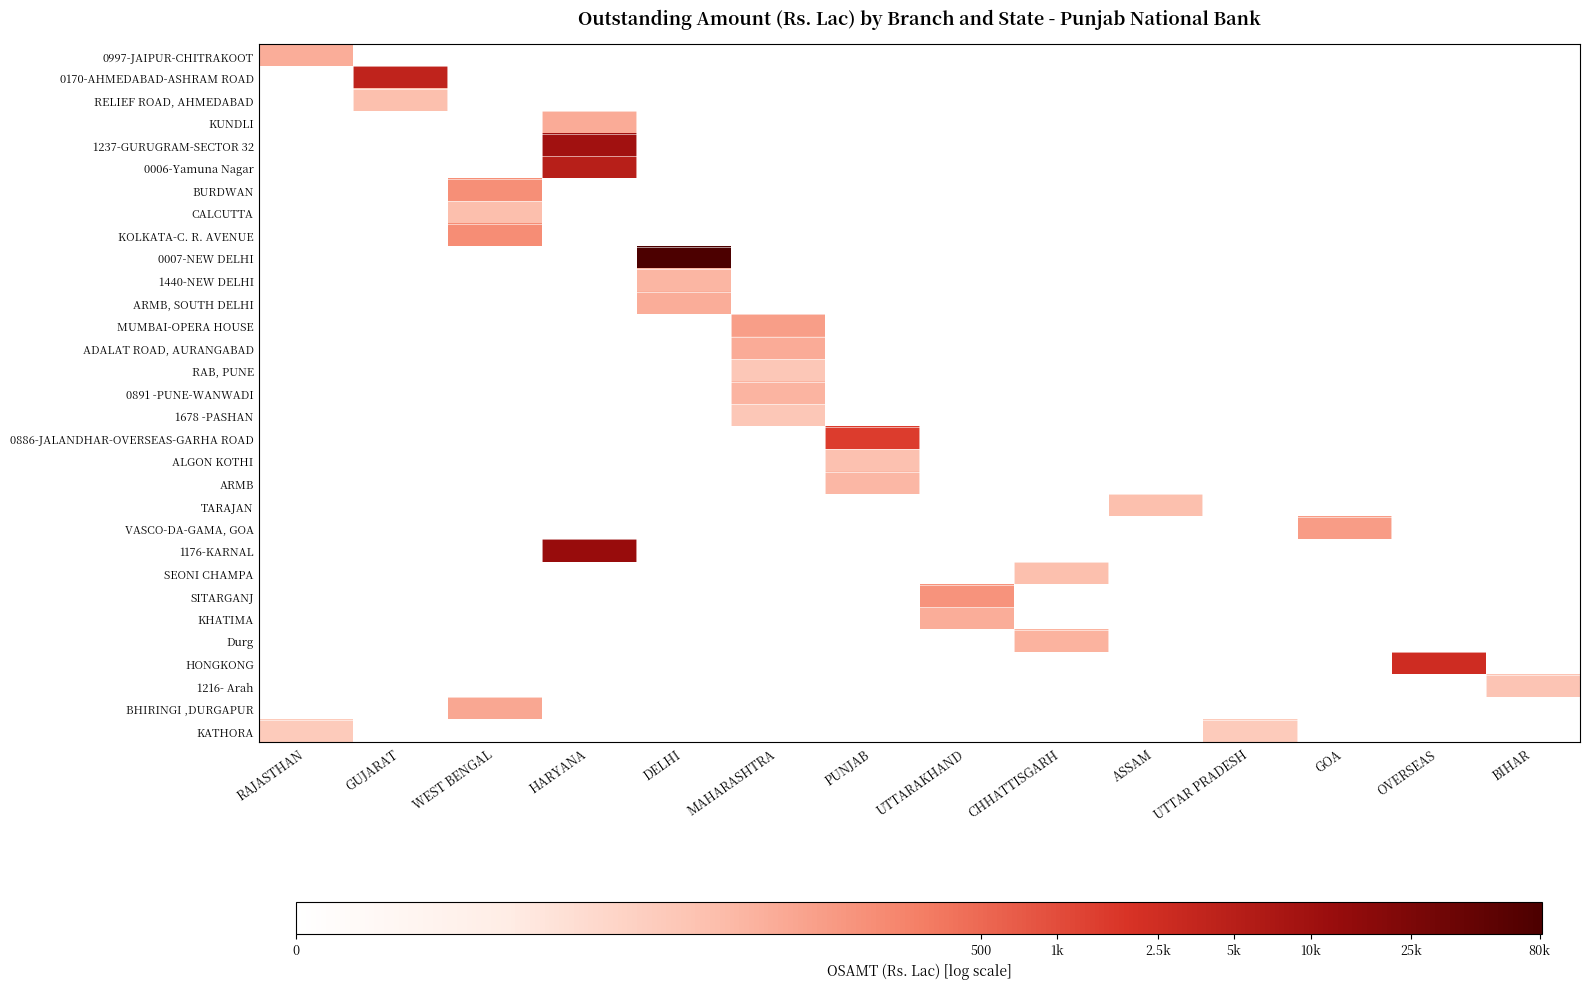

Reading left to right, extract all data points from this chart.

0997-JAIPUR-CHITRAKOOT: RAJASTHAN=4.3	GUJARAT=0.0	WEST BENGAL=0.0	HARYANA=0.0	DELHI=0.0	MAHARASHTRA=0.0	PUNJAB=0.0	UTTARAKHAND=0.0	CHHATTISGARH=0.0	ASSAM=0.0	UTTAR PRADESH=0.0	GOA=0.0	OVERSEAS=0.0	BIHAR=0.0
0170-AHMEDABAD-ASHRAM ROAD: RAJASTHAN=0.0	GUJARAT=8.3	WEST BENGAL=0.0	HARYANA=0.0	DELHI=0.0	MAHARASHTRA=0.0	PUNJAB=0.0	UTTARAKHAND=0.0	CHHATTISGARH=0.0	ASSAM=0.0	UTTAR PRADESH=0.0	GOA=0.0	OVERSEAS=0.0	BIHAR=0.0
RELIEF ROAD, AHMEDABAD: RAJASTHAN=0.0	GUJARAT=3.7	WEST BENGAL=0.0	HARYANA=0.0	DELHI=0.0	MAHARASHTRA=0.0	PUNJAB=0.0	UTTARAKHAND=0.0	CHHATTISGARH=0.0	ASSAM=0.0	UTTAR PRADESH=0.0	GOA=0.0	OVERSEAS=0.0	BIHAR=0.0
KUNDLI: RAJASTHAN=0.0	GUJARAT=0.0	WEST BENGAL=0.0	HARYANA=4.4	DELHI=0.0	MAHARASHTRA=0.0	PUNJAB=0.0	UTTARAKHAND=0.0	CHHATTISGARH=0.0	ASSAM=0.0	UTTAR PRADESH=0.0	GOA=0.0	OVERSEAS=0.0	BIHAR=0.0
1237-GURUGRAM-SECTOR 32: RAJASTHAN=0.0	GUJARAT=0.0	WEST BENGAL=0.0	HARYANA=9.2	DELHI=0.0	MAHARASHTRA=0.0	PUNJAB=0.0	UTTARAKHAND=0.0	CHHATTISGARH=0.0	ASSAM=0.0	UTTAR PRADESH=0.0	GOA=0.0	OVERSEAS=0.0	BIHAR=0.0
0006-Yamuna Nagar: RAJASTHAN=0.0	GUJARAT=0.0	WEST BENGAL=0.0	HARYANA=8.5	DELHI=0.0	MAHARASHTRA=0.0	PUNJAB=0.0	UTTARAKHAND=0.0	CHHATTISGARH=0.0	ASSAM=0.0	UTTAR PRADESH=0.0	GOA=0.0	OVERSEAS=0.0	BIHAR=0.0
BURDWAN: RAJASTHAN=0.0	GUJARAT=0.0	WEST BENGAL=5.2	HARYANA=0.0	DELHI=0.0	MAHARASHTRA=0.0	PUNJAB=0.0	UTTARAKHAND=0.0	CHHATTISGARH=0.0	ASSAM=0.0	UTTAR PRADESH=0.0	GOA=0.0	OVERSEAS=0.0	BIHAR=0.0
CALCUTTA: RAJASTHAN=0.0	GUJARAT=0.0	WEST BENGAL=3.8	HARYANA=0.0	DELHI=0.0	MAHARASHTRA=0.0	PUNJAB=0.0	UTTARAKHAND=0.0	CHHATTISGARH=0.0	ASSAM=0.0	UTTAR PRADESH=0.0	GOA=0.0	OVERSEAS=0.0	BIHAR=0.0
KOLKATA-C. R. AVENUE: RAJASTHAN=0.0	GUJARAT=0.0	WEST BENGAL=5.2	HARYANA=0.0	DELHI=0.0	MAHARASHTRA=0.0	PUNJAB=0.0	UTTARAKHAND=0.0	CHHATTISGARH=0.0	ASSAM=0.0	UTTAR PRADESH=0.0	GOA=0.0	OVERSEAS=0.0	BIHAR=0.0
0007-NEW DELHI: RAJASTHAN=0.0	GUJARAT=0.0	WEST BENGAL=0.0	HARYANA=0.0	DELHI=11.3	MAHARASHTRA=0.0	PUNJAB=0.0	UTTARAKHAND=0.0	CHHATTISGARH=0.0	ASSAM=0.0	UTTAR PRADESH=0.0	GOA=0.0	OVERSEAS=0.0	BIHAR=0.0
1440-NEW DELHI: RAJASTHAN=0.0	GUJARAT=0.0	WEST BENGAL=0.0	HARYANA=0.0	DELHI=4.0	MAHARASHTRA=0.0	PUNJAB=0.0	UTTARAKHAND=0.0	CHHATTISGARH=0.0	ASSAM=0.0	UTTAR PRADESH=0.0	GOA=0.0	OVERSEAS=0.0	BIHAR=0.0
ARMB, SOUTH DELHI: RAJASTHAN=0.0	GUJARAT=0.0	WEST BENGAL=0.0	HARYANA=0.0	DELHI=4.3	MAHARASHTRA=0.0	PUNJAB=0.0	UTTARAKHAND=0.0	CHHATTISGARH=0.0	ASSAM=0.0	UTTAR PRADESH=0.0	GOA=0.0	OVERSEAS=0.0	BIHAR=0.0
MUMBAI-OPERA HOUSE: RAJASTHAN=0.0	GUJARAT=0.0	WEST BENGAL=0.0	HARYANA=0.0	DELHI=0.0	MAHARASHTRA=4.8	PUNJAB=0.0	UTTARAKHAND=0.0	CHHATTISGARH=0.0	ASSAM=0.0	UTTAR PRADESH=0.0	GOA=0.0	OVERSEAS=0.0	BIHAR=0.0
ADALAT ROAD, AURANGABAD: RAJASTHAN=0.0	GUJARAT=0.0	WEST BENGAL=0.0	HARYANA=0.0	DELHI=0.0	MAHARASHTRA=4.3	PUNJAB=0.0	UTTARAKHAND=0.0	CHHATTISGARH=0.0	ASSAM=0.0	UTTAR PRADESH=0.0	GOA=0.0	OVERSEAS=0.0	BIHAR=0.0
RAB, PUNE: RAJASTHAN=0.0	GUJARAT=0.0	WEST BENGAL=0.0	HARYANA=0.0	DELHI=0.0	MAHARASHTRA=3.4	PUNJAB=0.0	UTTARAKHAND=0.0	CHHATTISGARH=0.0	ASSAM=0.0	UTTAR PRADESH=0.0	GOA=0.0	OVERSEAS=0.0	BIHAR=0.0
0891 -PUNE-WANWADI: RAJASTHAN=0.0	GUJARAT=0.0	WEST BENGAL=0.0	HARYANA=0.0	DELHI=0.0	MAHARASHTRA=4.1	PUNJAB=0.0	UTTARAKHAND=0.0	CHHATTISGARH=0.0	ASSAM=0.0	UTTAR PRADESH=0.0	GOA=0.0	OVERSEAS=0.0	BIHAR=0.0
1678 -PASHAN: RAJASTHAN=0.0	GUJARAT=0.0	WEST BENGAL=0.0	HARYANA=0.0	DELHI=0.0	MAHARASHTRA=3.4	PUNJAB=0.0	UTTARAKHAND=0.0	CHHATTISGARH=0.0	ASSAM=0.0	UTTAR PRADESH=0.0	GOA=0.0	OVERSEAS=0.0	BIHAR=0.0
0886-JALANDHAR-OVERSEAS-GARHA ROAD: RAJASTHAN=0.0	GUJARAT=0.0	WEST BENGAL=0.0	HARYANA=0.0	DELHI=0.0	MAHARASHTRA=0.0	PUNJAB=7.3	UTTARAKHAND=0.0	CHHATTISGARH=0.0	ASSAM=0.0	UTTAR PRADESH=0.0	GOA=0.0	OVERSEAS=0.0	BIHAR=0.0
ALGON KOTHI: RAJASTHAN=0.0	GUJARAT=0.0	WEST BENGAL=0.0	HARYANA=0.0	DELHI=0.0	MAHARASHTRA=0.0	PUNJAB=3.7	UTTARAKHAND=0.0	CHHATTISGARH=0.0	ASSAM=0.0	UTTAR PRADESH=0.0	GOA=0.0	OVERSEAS=0.0	BIHAR=0.0
ARMB: RAJASTHAN=0.0	GUJARAT=0.0	WEST BENGAL=0.0	HARYANA=0.0	DELHI=0.0	MAHARASHTRA=0.0	PUNJAB=4.0	UTTARAKHAND=0.0	CHHATTISGARH=0.0	ASSAM=0.0	UTTAR PRADESH=0.0	GOA=0.0	OVERSEAS=0.0	BIHAR=0.0
TARAJAN: RAJASTHAN=0.0	GUJARAT=0.0	WEST BENGAL=0.0	HARYANA=0.0	DELHI=0.0	MAHARASHTRA=0.0	PUNJAB=0.0	UTTARAKHAND=0.0	CHHATTISGARH=0.0	ASSAM=3.7	UTTAR PRADESH=0.0	GOA=0.0	OVERSEAS=0.0	BIHAR=0.0
VASCO-DA-GAMA, GOA: RAJASTHAN=0.0	GUJARAT=0.0	WEST BENGAL=0.0	HARYANA=0.0	DELHI=0.0	MAHARASHTRA=0.0	PUNJAB=0.0	UTTARAKHAND=0.0	CHHATTISGARH=0.0	ASSAM=0.0	UTTAR PRADESH=0.0	GOA=4.8	OVERSEAS=0.0	BIHAR=0.0
1176-KARNAL: RAJASTHAN=0.0	GUJARAT=0.0	WEST BENGAL=0.0	HARYANA=9.4	DELHI=0.0	MAHARASHTRA=0.0	PUNJAB=0.0	UTTARAKHAND=0.0	CHHATTISGARH=0.0	ASSAM=0.0	UTTAR PRADESH=0.0	GOA=0.0	OVERSEAS=0.0	BIHAR=0.0
SEONI CHAMPA: RAJASTHAN=0.0	GUJARAT=0.0	WEST BENGAL=0.0	HARYANA=0.0	DELHI=0.0	MAHARASHTRA=0.0	PUNJAB=0.0	UTTARAKHAND=0.0	CHHATTISGARH=3.8	ASSAM=0.0	UTTAR PRADESH=0.0	GOA=0.0	OVERSEAS=0.0	BIHAR=0.0
SITARGANJ: RAJASTHAN=0.0	GUJARAT=0.0	WEST BENGAL=0.0	HARYANA=0.0	DELHI=0.0	MAHARASHTRA=0.0	PUNJAB=0.0	UTTARAKHAND=5.1	CHHATTISGARH=0.0	ASSAM=0.0	UTTAR PRADESH=0.0	GOA=0.0	OVERSEAS=0.0	BIHAR=0.0
KHATIMA: RAJASTHAN=0.0	GUJARAT=0.0	WEST BENGAL=0.0	HARYANA=0.0	DELHI=0.0	MAHARASHTRA=0.0	PUNJAB=0.0	UTTARAKHAND=4.3	CHHATTISGARH=0.0	ASSAM=0.0	UTTAR PRADESH=0.0	GOA=0.0	OVERSEAS=0.0	BIHAR=0.0
Durg: RAJASTHAN=0.0	GUJARAT=0.0	WEST BENGAL=0.0	HARYANA=0.0	DELHI=0.0	MAHARASHTRA=0.0	PUNJAB=0.0	UTTARAKHAND=0.0	CHHATTISGARH=4.1	ASSAM=0.0	UTTAR PRADESH=0.0	GOA=0.0	OVERSEAS=0.0	BIHAR=0.0
HONGKONG: RAJASTHAN=0.0	GUJARAT=0.0	WEST BENGAL=0.0	HARYANA=0.0	DELHI=0.0	MAHARASHTRA=0.0	PUNJAB=0.0	UTTARAKHAND=0.0	CHHATTISGARH=0.0	ASSAM=0.0	UTTAR PRADESH=0.0	GOA=0.0	OVERSEAS=7.8	BIHAR=0.0
1216- Arah: RAJASTHAN=0.0	GUJARAT=0.0	WEST BENGAL=0.0	HARYANA=0.0	DELHI=0.0	MAHARASHTRA=0.0	PUNJAB=0.0	UTTARAKHAND=0.0	CHHATTISGARH=0.0	ASSAM=0.0	UTTAR PRADESH=0.0	GOA=0.0	OVERSEAS=0.0	BIHAR=3.6
BHIRINGI ,DURGAPUR: RAJASTHAN=0.0	GUJARAT=0.0	WEST BENGAL=4.5	HARYANA=0.0	DELHI=0.0	MAHARASHTRA=0.0	PUNJAB=0.0	UTTARAKHAND=0.0	CHHATTISGARH=0.0	ASSAM=0.0	UTTAR PRADESH=0.0	GOA=0.0	OVERSEAS=0.0	BIHAR=0.0
KATHORA: RAJASTHAN=3.3	GUJARAT=0.0	WEST BENGAL=0.0	HARYANA=0.0	DELHI=0.0	MAHARASHTRA=0.0	PUNJAB=0.0	UTTARAKHAND=0.0	CHHATTISGARH=0.0	ASSAM=0.0	UTTAR PRADESH=3.3	GOA=0.0	OVERSEAS=0.0	BIHAR=0.0